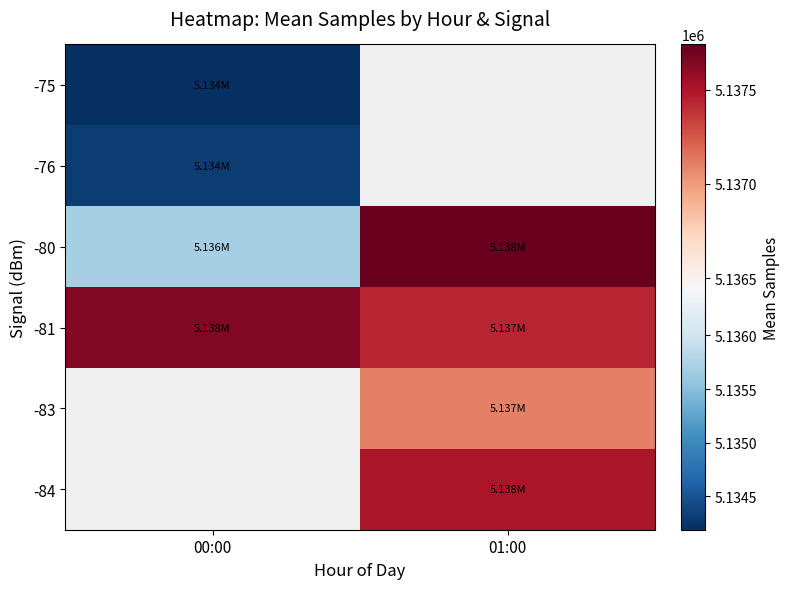

What is the approximate value of -76 at 00:00?

5134296.2